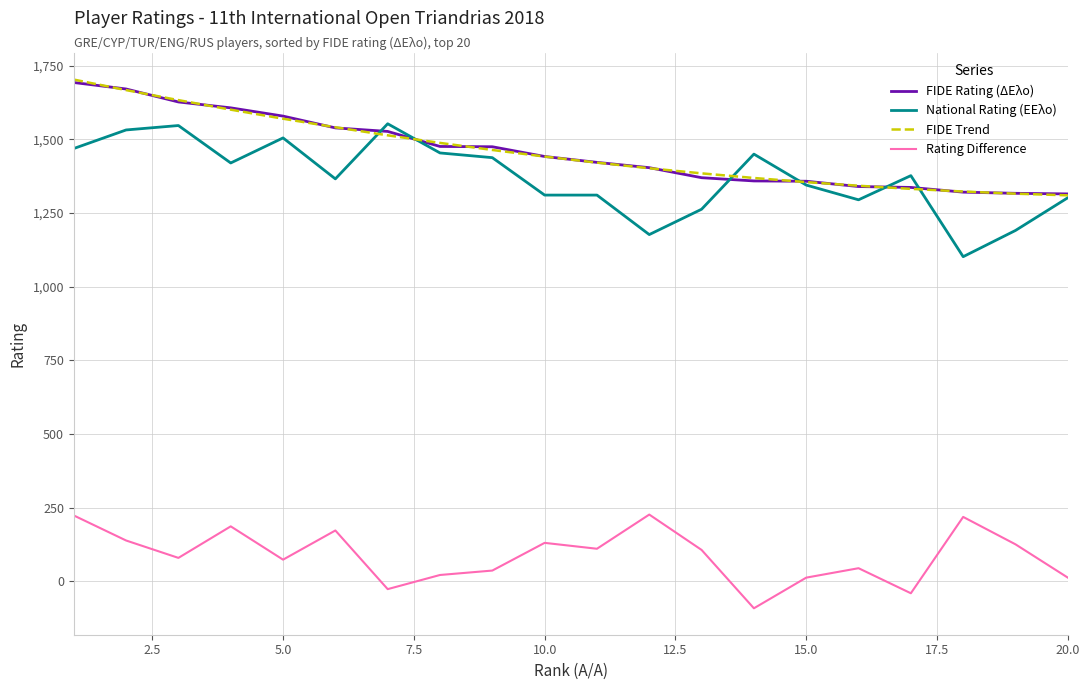

True or false: National Rating (ΕΕλο) and Rating Difference cross at least once.

False